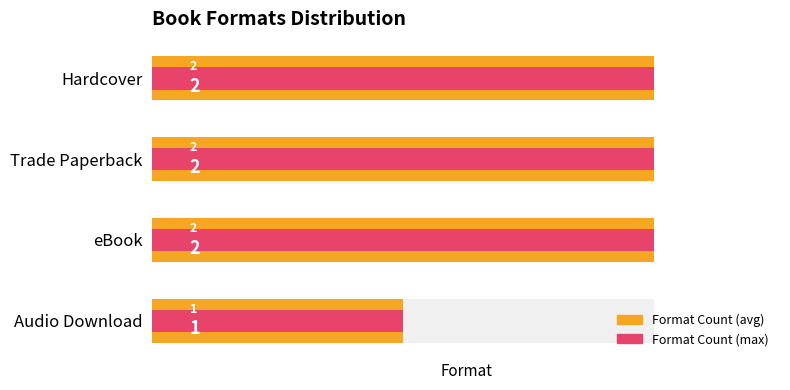

What is the difference between the maximum and minimum values in the Format Count (max) series?

1